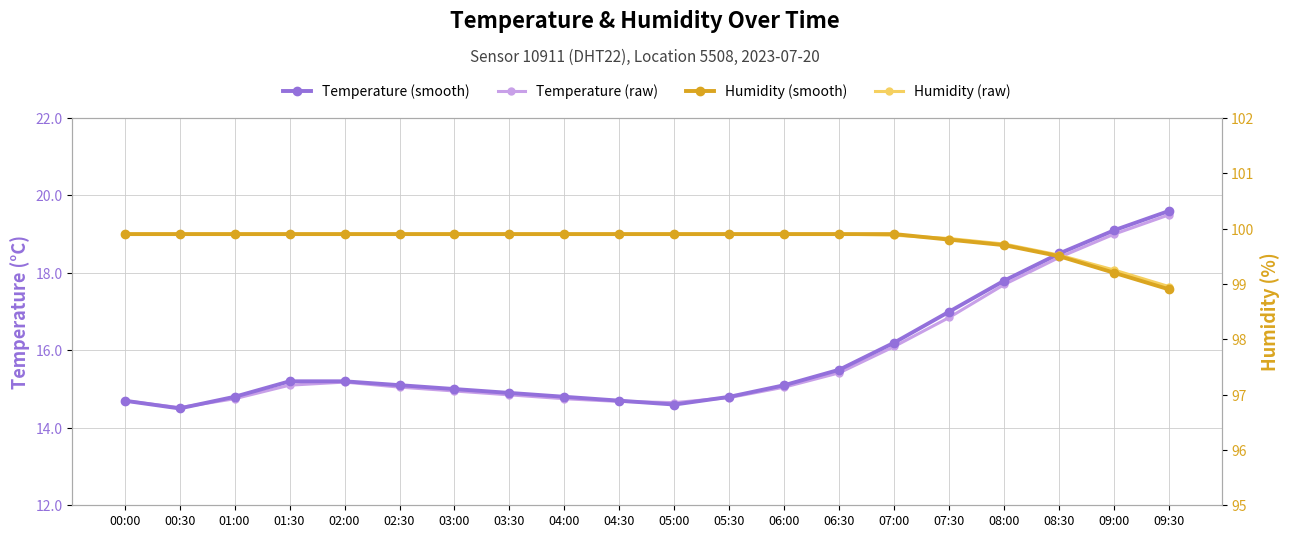

What is the minimum value for Humidity (smooth)?

98.9